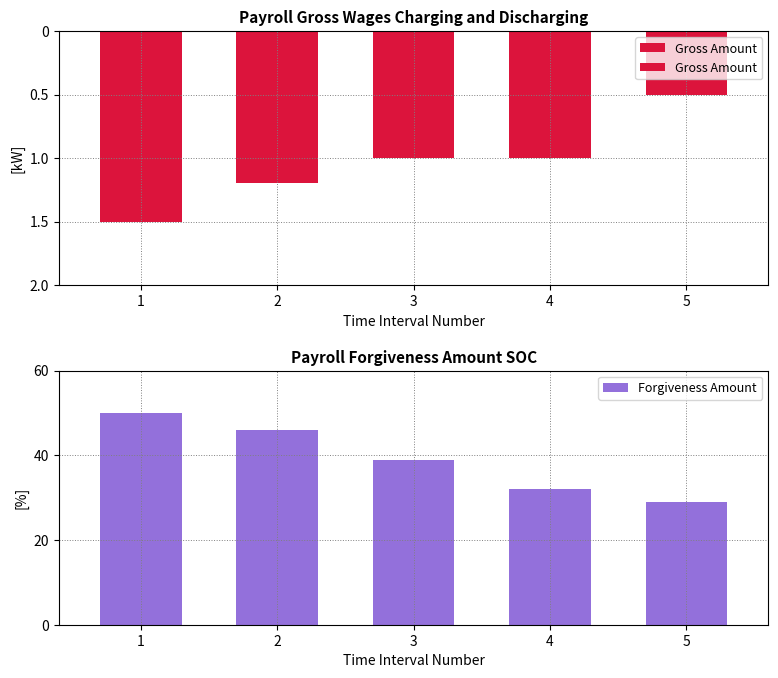

How many values in the Forgiveness Amount series are below 39?

2